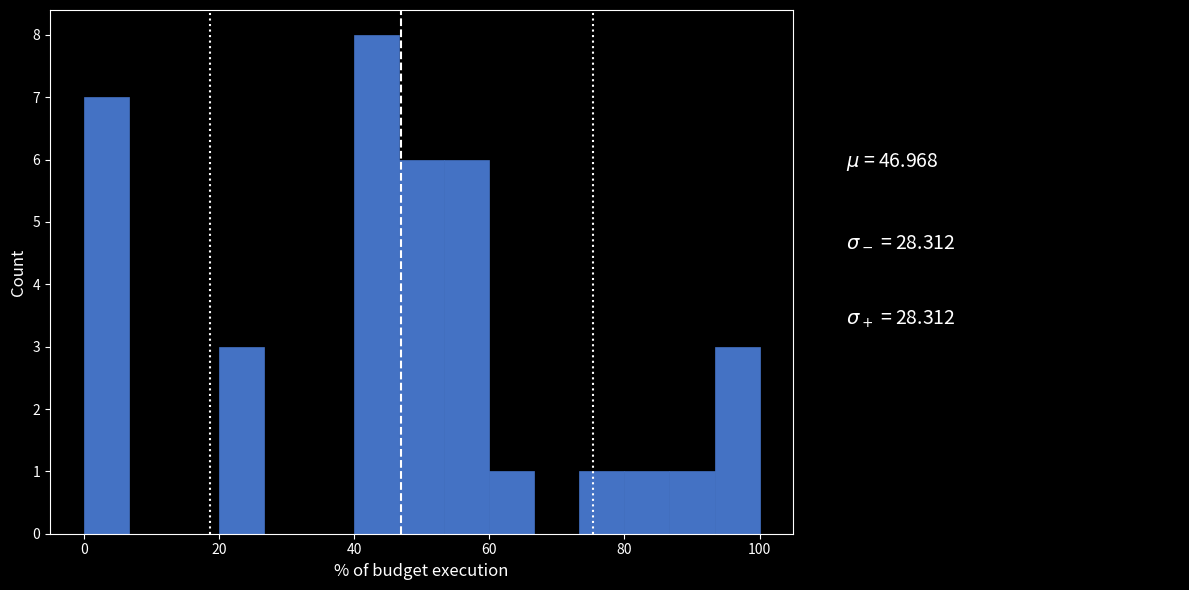

Around what value on the x-axis is the tallest bar? Give the approximate position of its centre, as read against the axis.

44